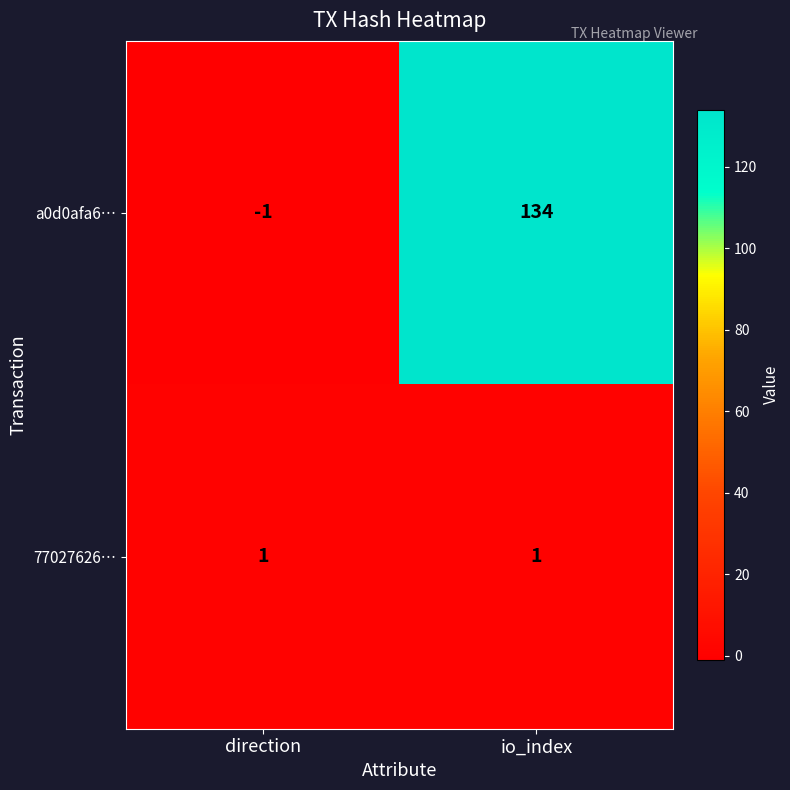

At which label does a0d0afa6… reach its peak?

io_index